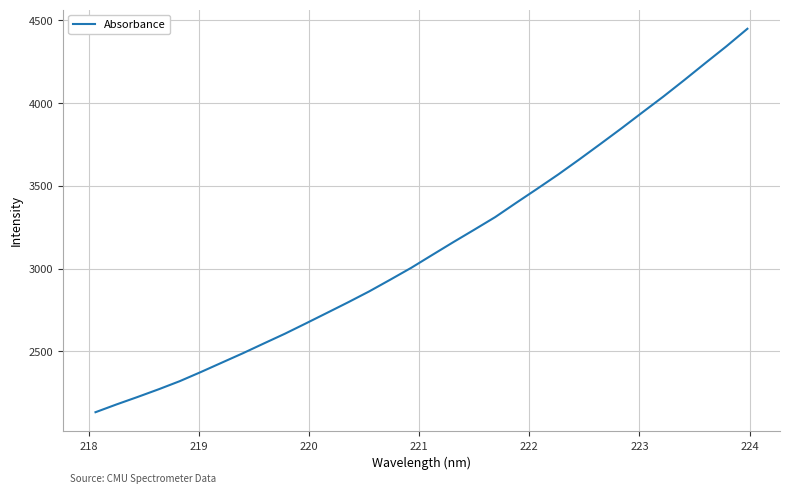

What is the difference between the maximum and minimum values?

2317.1